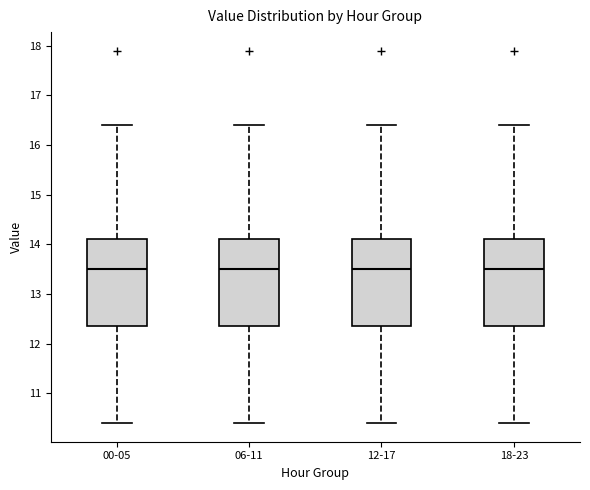

Where is the upper edge of the box for 00-05 on the y-axis? The values are not printed on the chart, so give them approximately, as read against the axis.

14.1